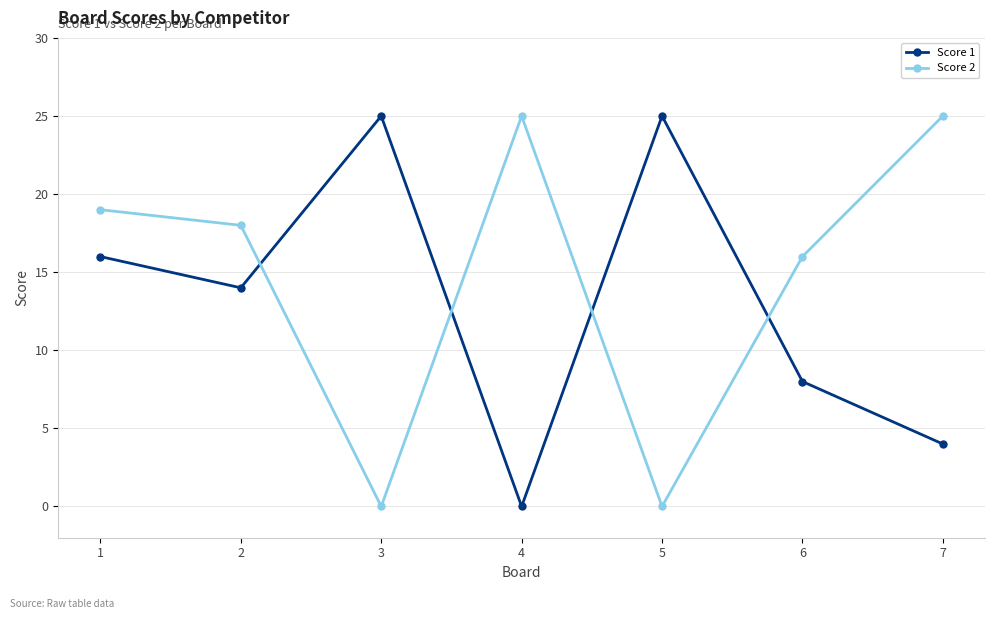

The Score 1 series shows 4 at 7. True or false?

True